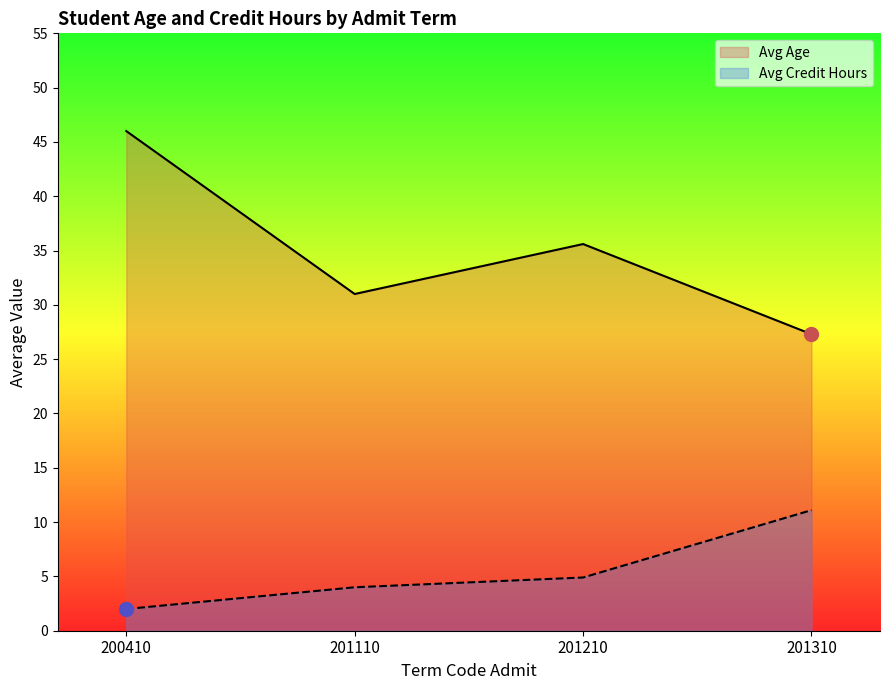

List the labels in order of Avg Age value, largest first.

200410, 201210, 201110, 201310